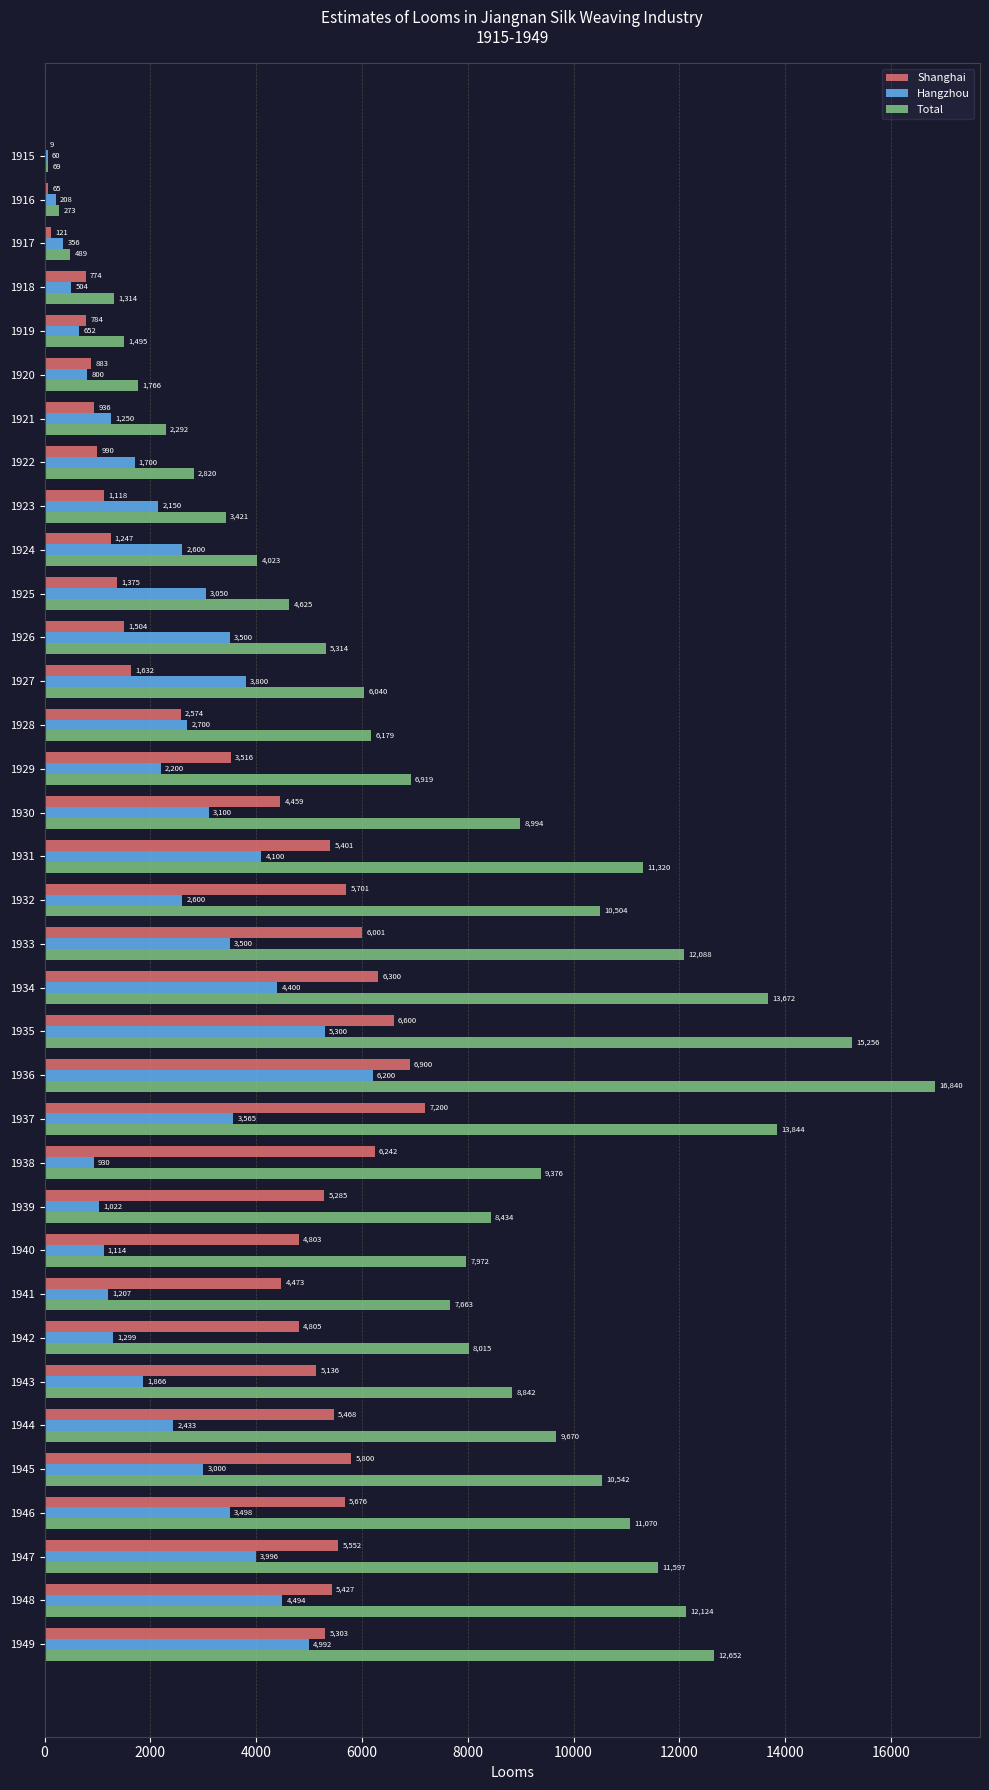

What is the approximate value of Total at 1921?

2292.5